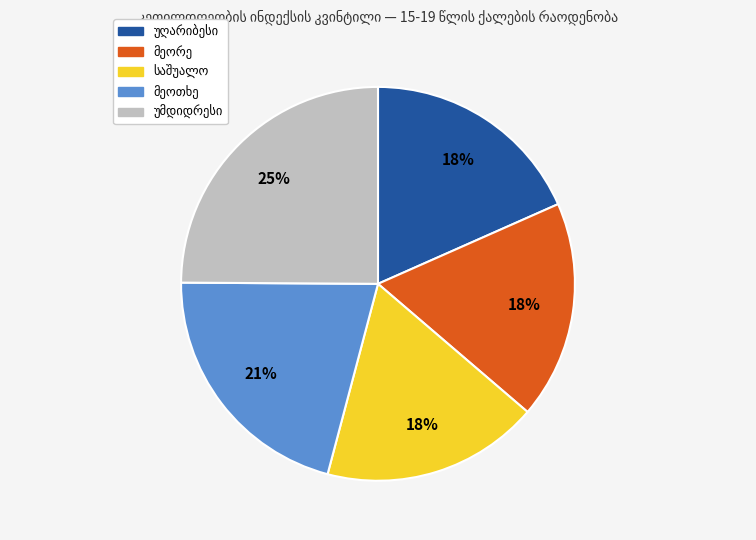

To the nearest percent, what is the average slice percentage?

20%